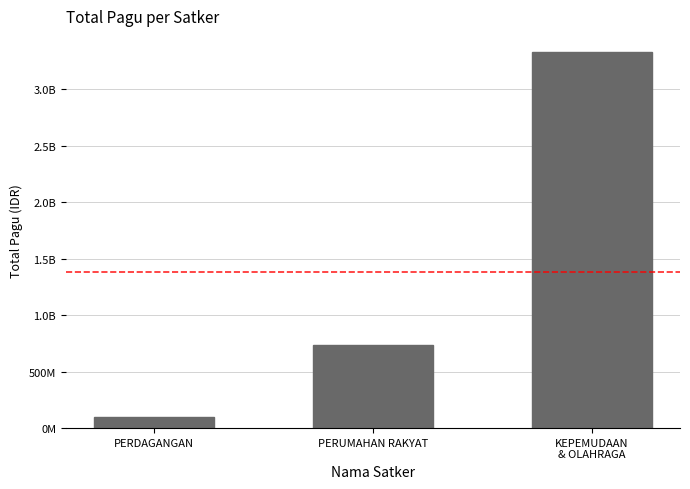

Between PERUMAHAN RAKYAT and PERDAGANGAN, which is larger?

PERUMAHAN RAKYAT